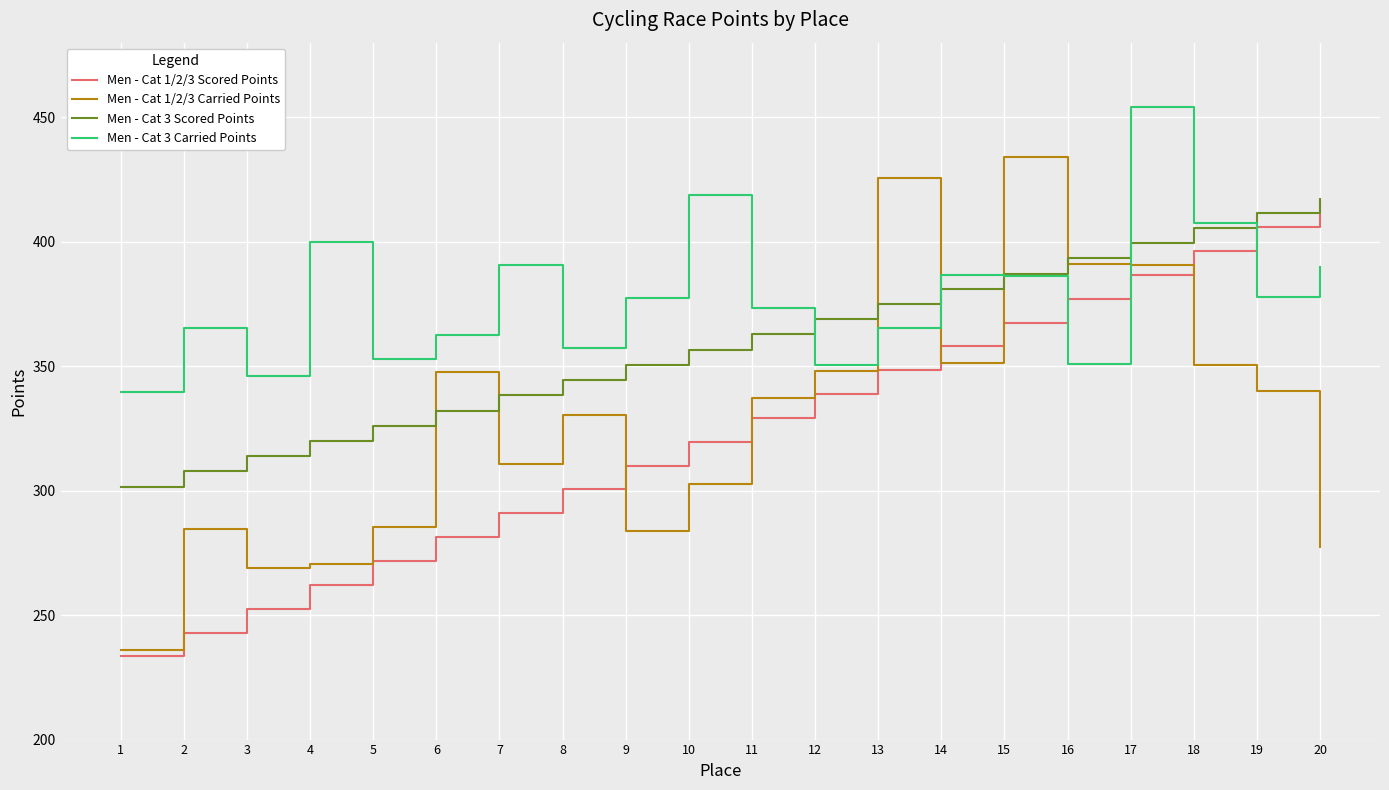

What is the lowest value of the Men - Cat 3 Carried Points series?

339.6